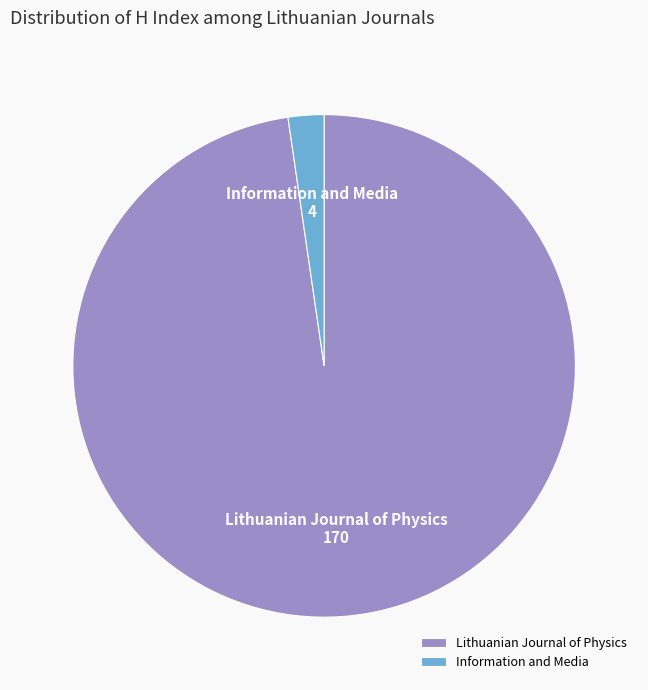

Which category has the smallest portion of the pie?

Information and Media